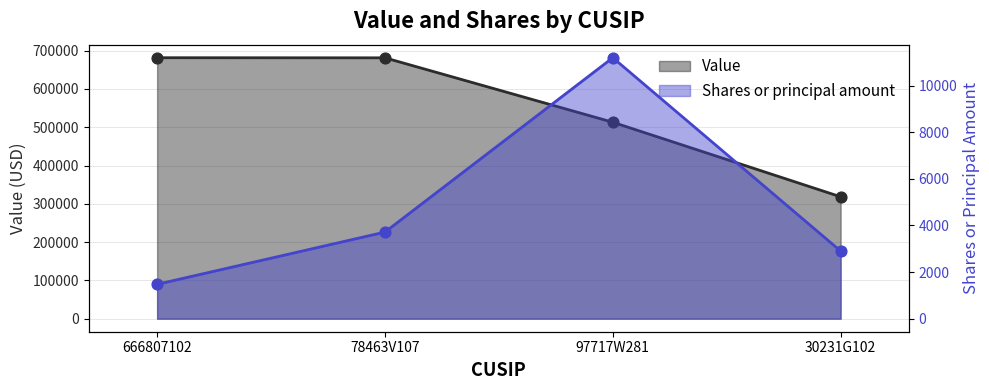

Which series contains the highest Y value?

Value